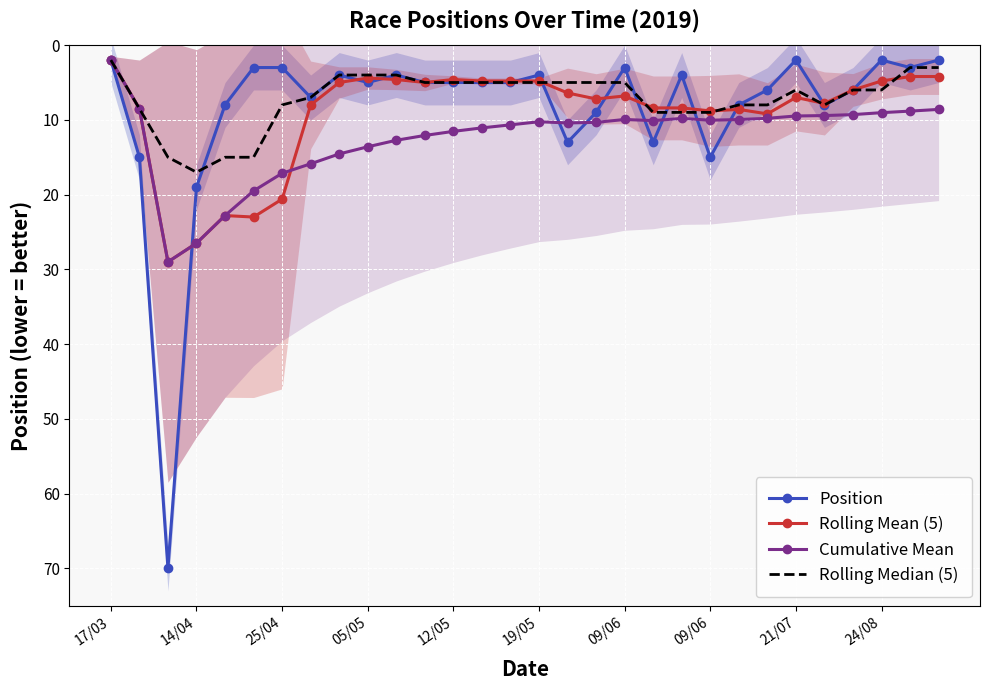

What is the minimum value for Rolling Mean (5)?

2.0